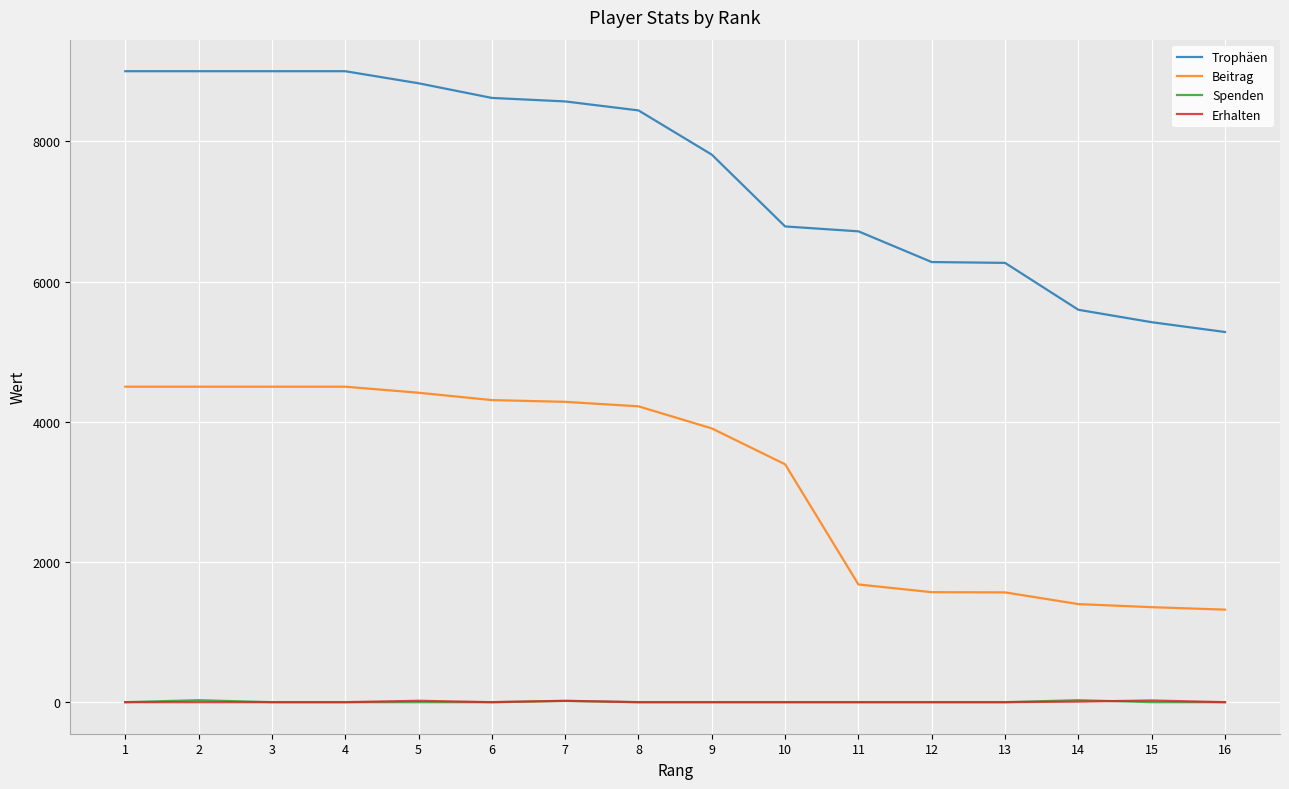

True or false: Spenden has a value of 28 at 14.

True